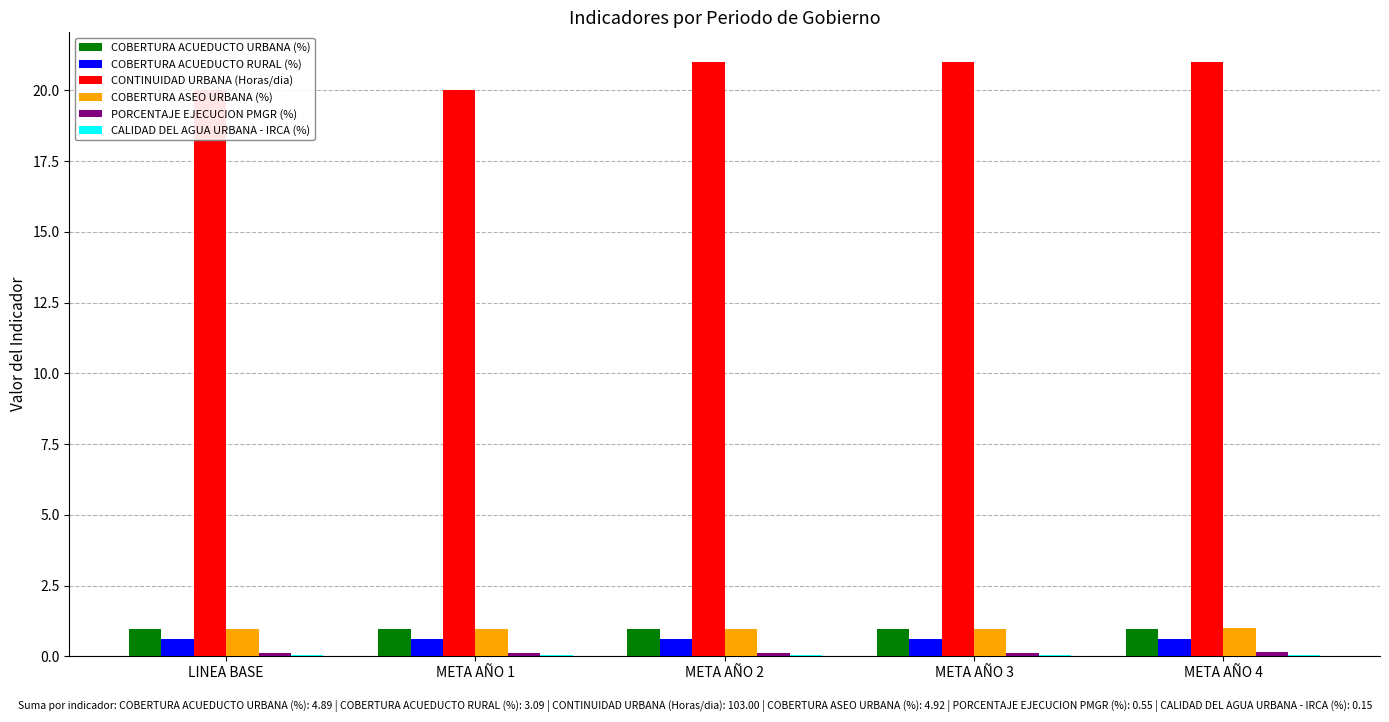

What is the value of the COBERTURA ACUEDUCTO URBANA (%) bar at the 4th from the left?

1.0